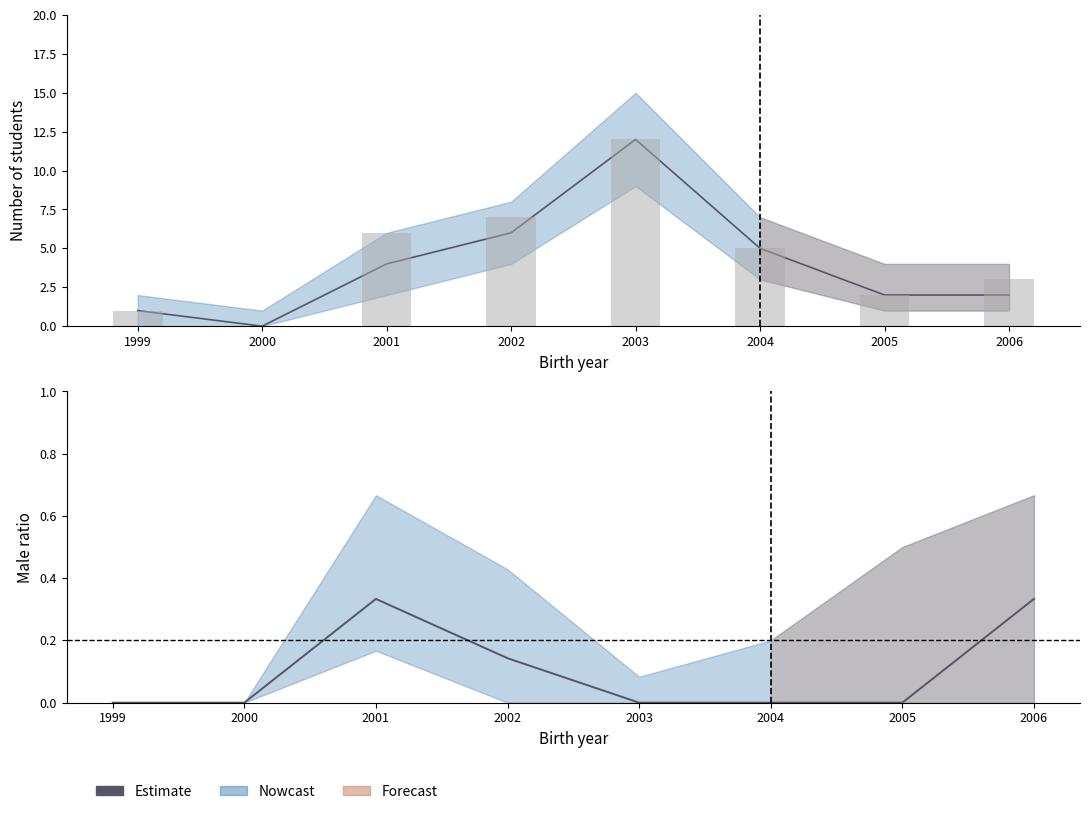

True or false: Total count has a value of 6.1 at 2003.

False